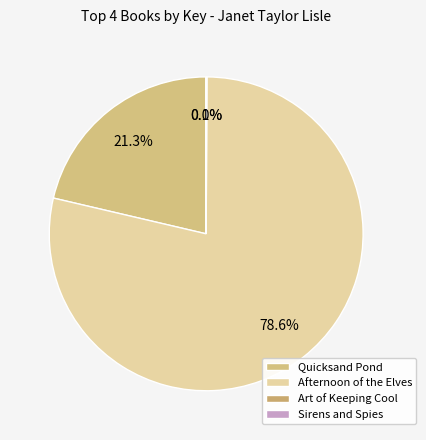

Is there any slice that represents more than half of the pie?

Yes